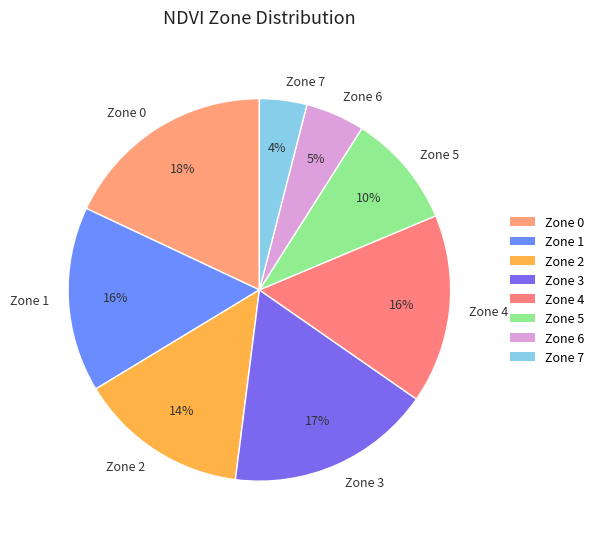

Approximately how many times larger is the value at Zone 3 compared to Zone 1?

1.1